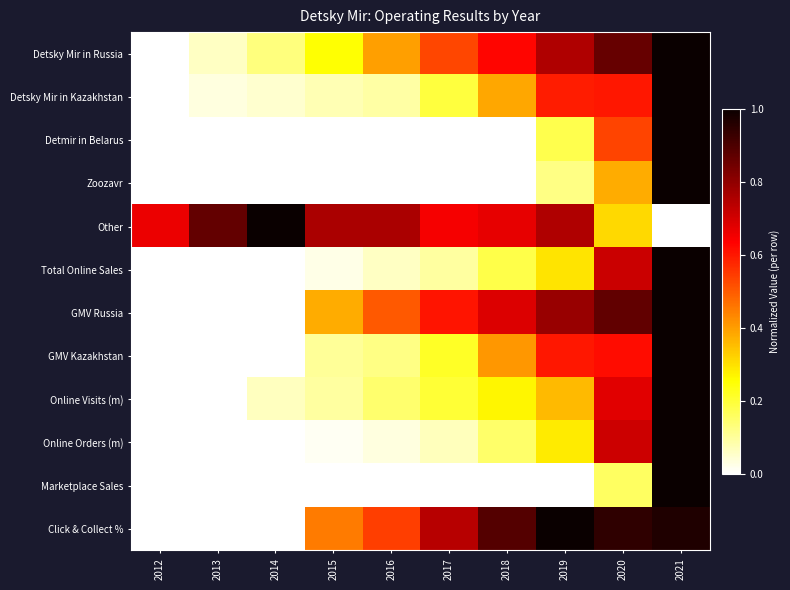

Reading left to right, extract all data points from this chart.

Detsky Mir in Russia: 2012=0.0	2013=0.1	2014=0.1	2015=0.3	2016=0.4	2017=0.5	2018=0.6	2019=0.8	2020=0.9	2021=1.0
Detsky Mir in Kazakhstan: 2012=0.0	2013=0.0	2014=0.0	2015=0.1	2016=0.1	2017=0.2	2018=0.4	2019=0.6	2020=0.6	2021=1.0
Detmir in Belarus: 2012=0.0	2013=0.0	2014=0.0	2015=0.0	2016=0.0	2017=0.0	2018=0.0	2019=0.2	2020=0.5	2021=1.0
Zoozavr: 2012=0.0	2013=0.0	2014=0.0	2015=0.0	2016=0.0	2017=0.0	2018=0.0	2019=0.1	2020=0.4	2021=1.0
Other: 2012=0.7	2013=0.9	2014=1.0	2015=0.8	2016=0.8	2017=0.6	2018=0.7	2019=0.8	2020=0.3	2021=0.0
Total Online Sales: 2012=0.0	2013=0.0	2014=0.0	2015=0.0	2016=0.1	2017=0.1	2018=0.2	2019=0.3	2020=0.7	2021=1.0
GMV Russia: 2012=0.0	2013=0.0	2014=0.0	2015=0.4	2016=0.5	2017=0.6	2018=0.7	2019=0.8	2020=0.9	2021=1.0
GMV Kazakhstan: 2012=0.0	2013=0.0	2014=0.0	2015=0.1	2016=0.1	2017=0.2	2018=0.4	2019=0.6	2020=0.6	2021=1.0
Online Visits (m): 2012=0.0	2013=0.0	2014=0.1	2015=0.1	2016=0.1	2017=0.2	2018=0.3	2019=0.4	2020=0.7	2021=1.0
Online Orders (m): 2012=0.0	2013=0.0	2014=0.0	2015=0.0	2016=0.0	2017=0.1	2018=0.2	2019=0.3	2020=0.7	2021=1.0
Marketplace Sales: 2012=0.0	2013=0.0	2014=0.0	2015=0.0	2016=0.0	2017=0.0	2018=0.0	2019=0.0	2020=0.2	2021=1.0
Click & Collect %: 2012=0.0	2013=0.0	2014=0.0	2015=0.5	2016=0.5	2017=0.7	2018=0.9	2019=1.0	2020=0.9	2021=1.0